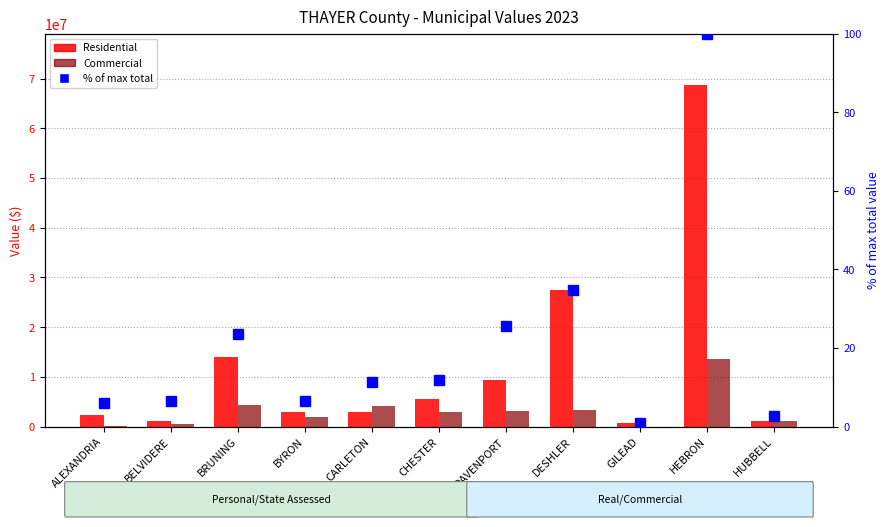

True or false: Residential has a value of 3286096.7 at ALEXANDRIA.

False